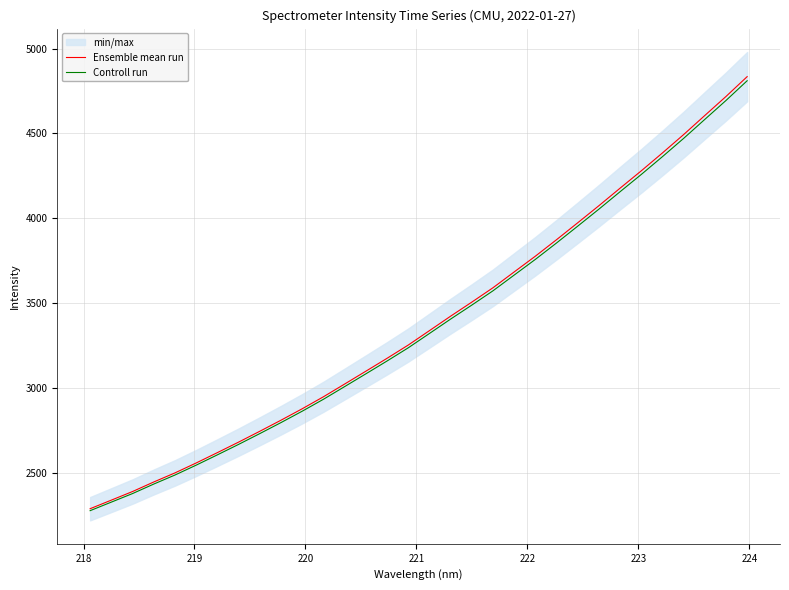

What is the maximum value for Controll run?

4810.2